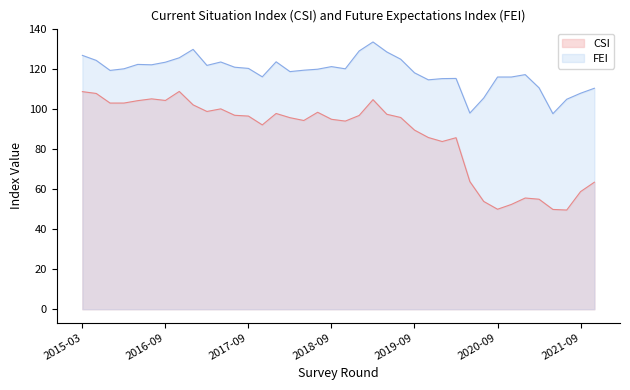

How many lines are shown in the chart?

2